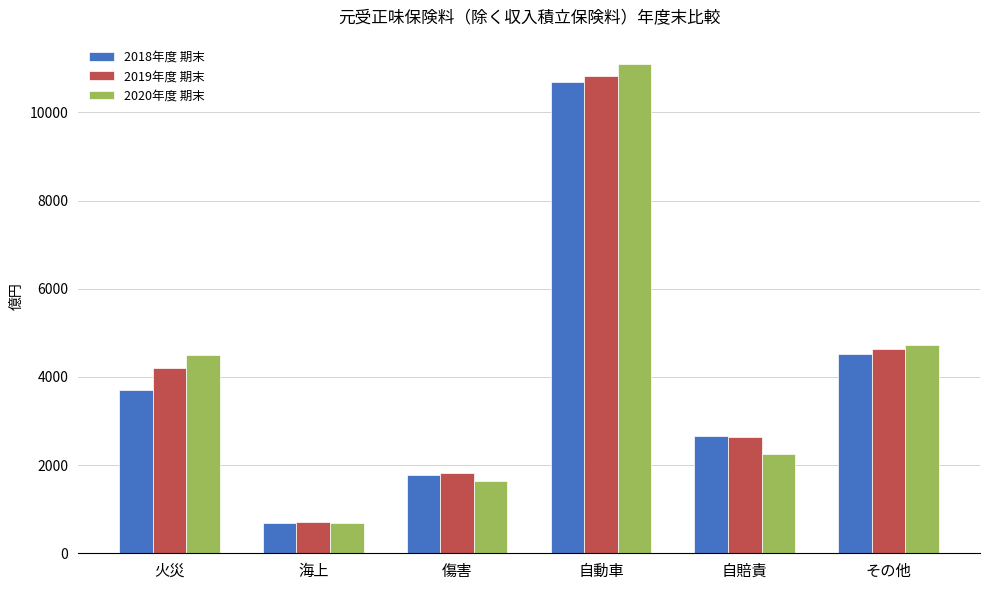

Reading left to right, extract all data points from this chart.

2018年度 期末: 火災=3697	海上=676	傷害=1782	自動車=10696	自賠責=2649	その他=4516
2019年度 期末: 火災=4210	海上=715	傷害=1832	自動車=10824	自賠責=2645	その他=4633
2020年度 期末: 火災=4501	海上=679	傷害=1638	自動車=11094	自賠責=2242	その他=4716